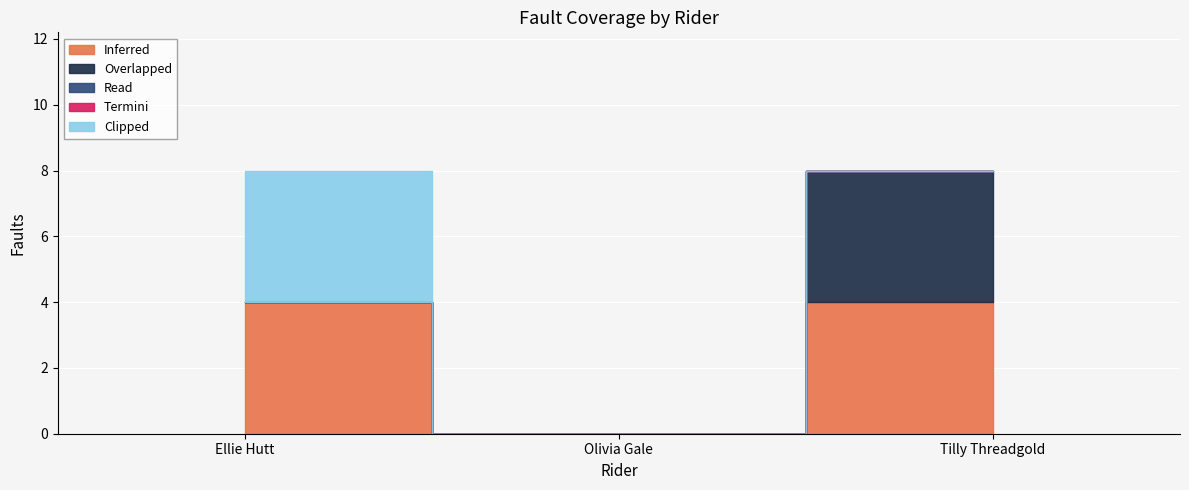

Where is Overlapped nearest to the value 2?

Ellie Hutt